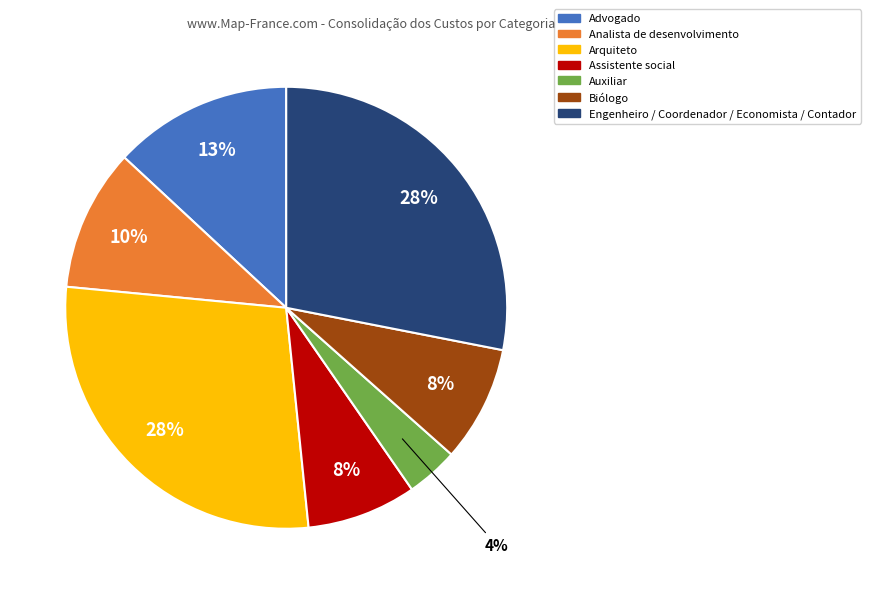

The Arquiteto slice represents 28% of the pie. True or false?

True